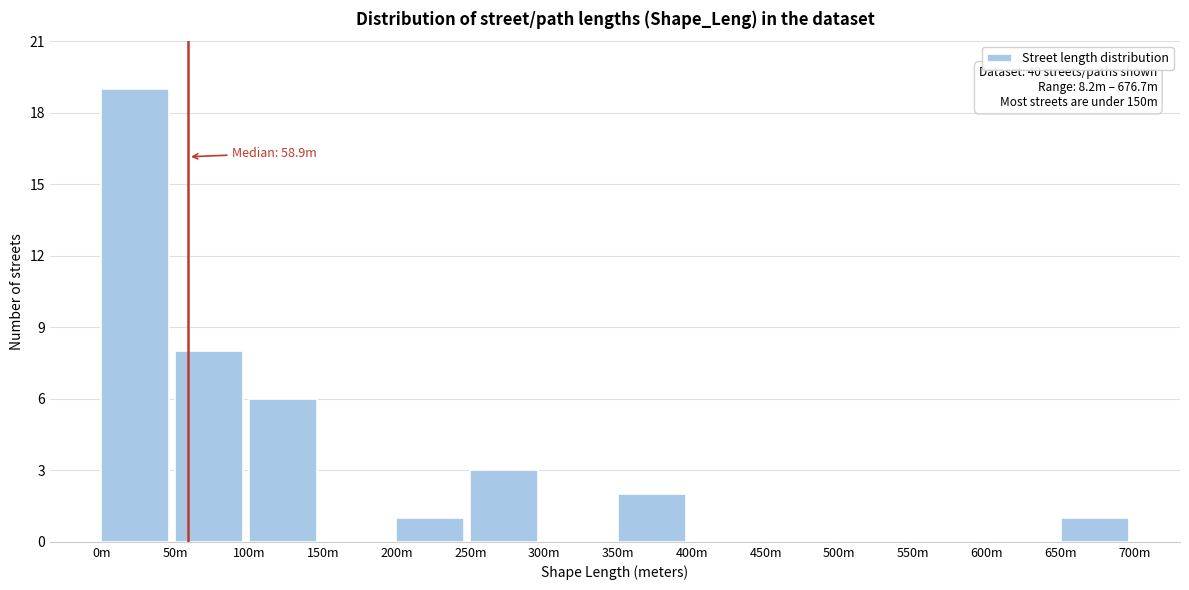

Reading left to right, transcribe all the data shown in this chart.

0m=19	50m=8	100m=6	150m=0	200m=1	250m=3	300m=0	350m=2	400m=0	450m=0	500m=0	550m=0	600m=0	650m=1